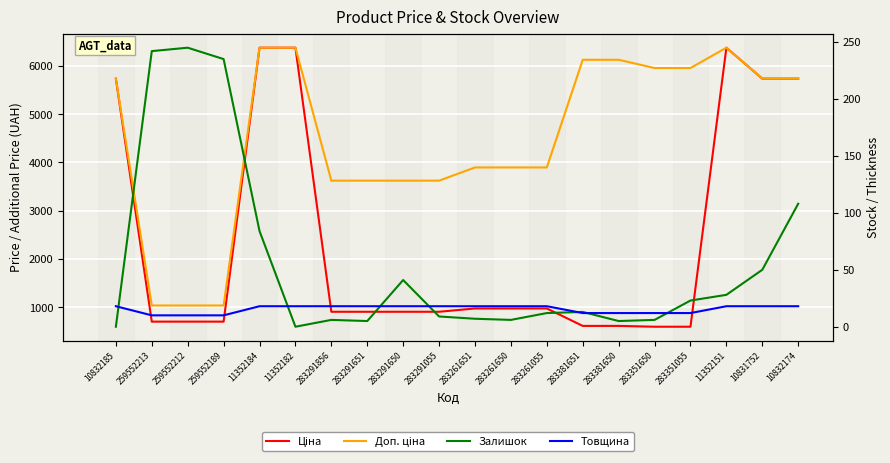

What value does the Товщина series have at 283291856?

18.0